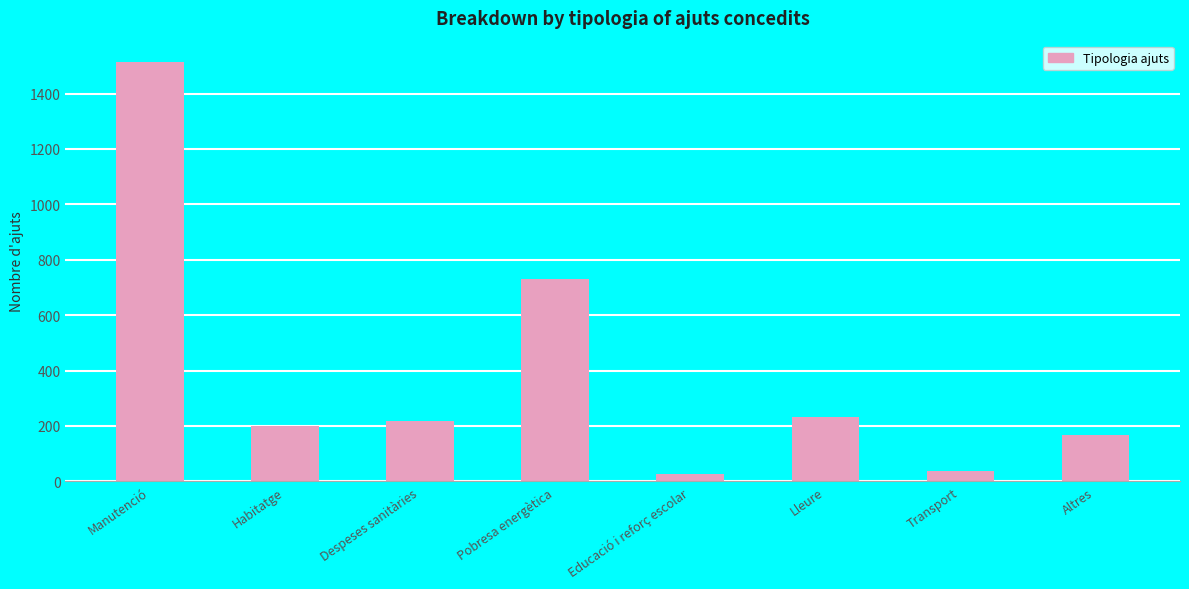

What is the ratio of the value at Despeses sanitàries to the value at Altres?

1.3